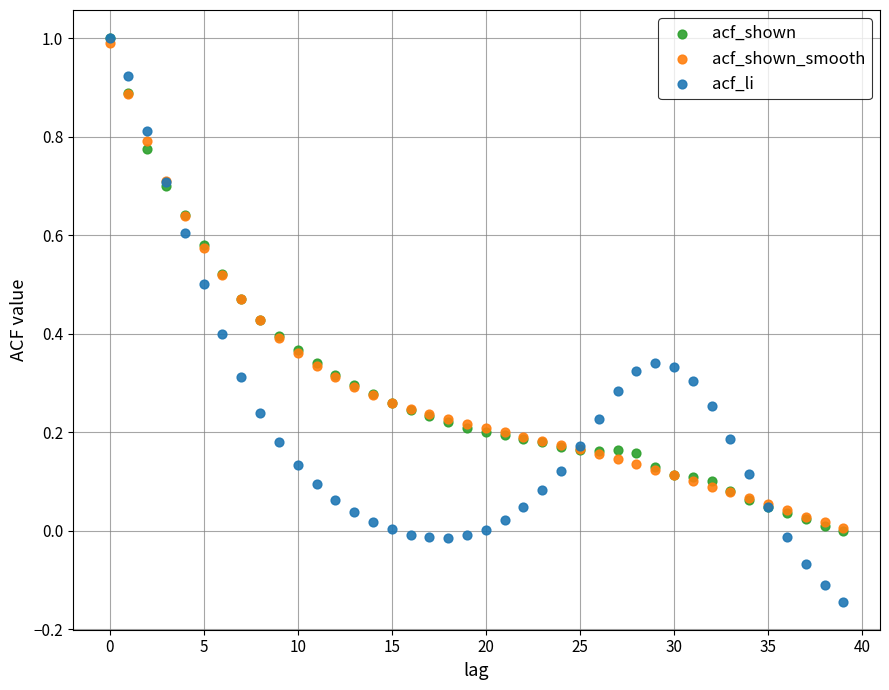

What are all the series names shown in the legend?

acf_shown, acf_shown_smooth, acf_li